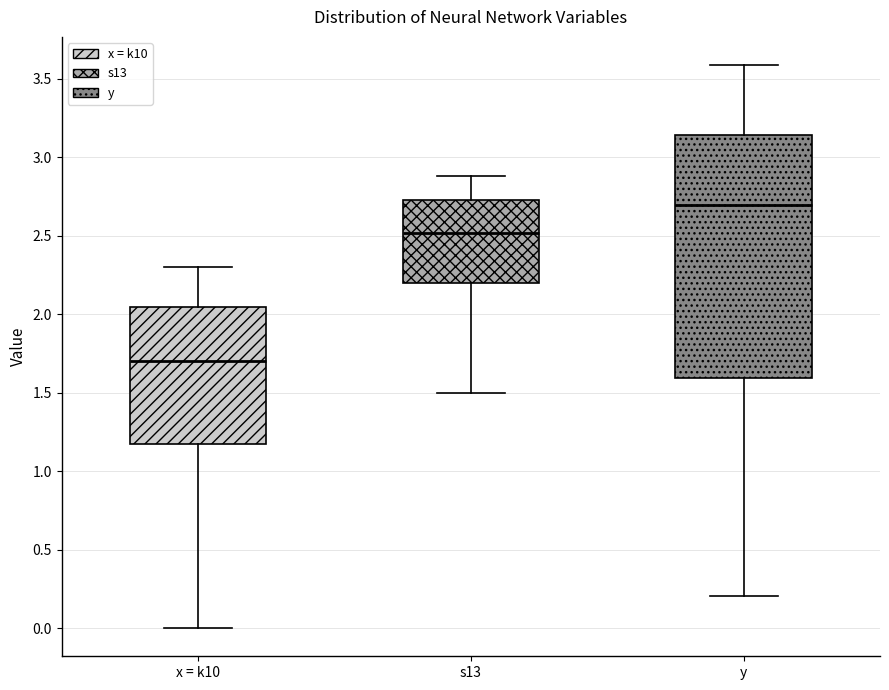

Reading left to right, read every box against the y-axis: the position of its median line, the range the box covers, and the ends of its whiskers. The values are not printed on the chart, so give them approximately, as read against the axis.

x = k10: median 1.70, box 1.15 to 2.05, whiskers 0.00 to 2.30
s13: median 2.50, box 2.20 to 2.75, whiskers 1.50 to 2.90
y: median 2.70, box 1.60 to 3.15, whiskers 0.20 to 3.60